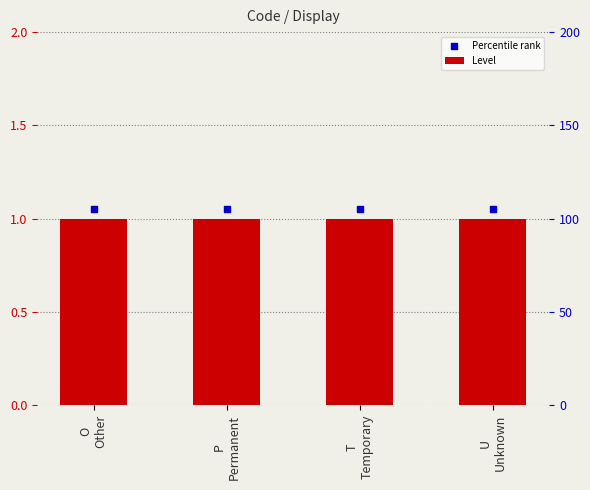

Which series reaches the minimum Y coordinate?

Level